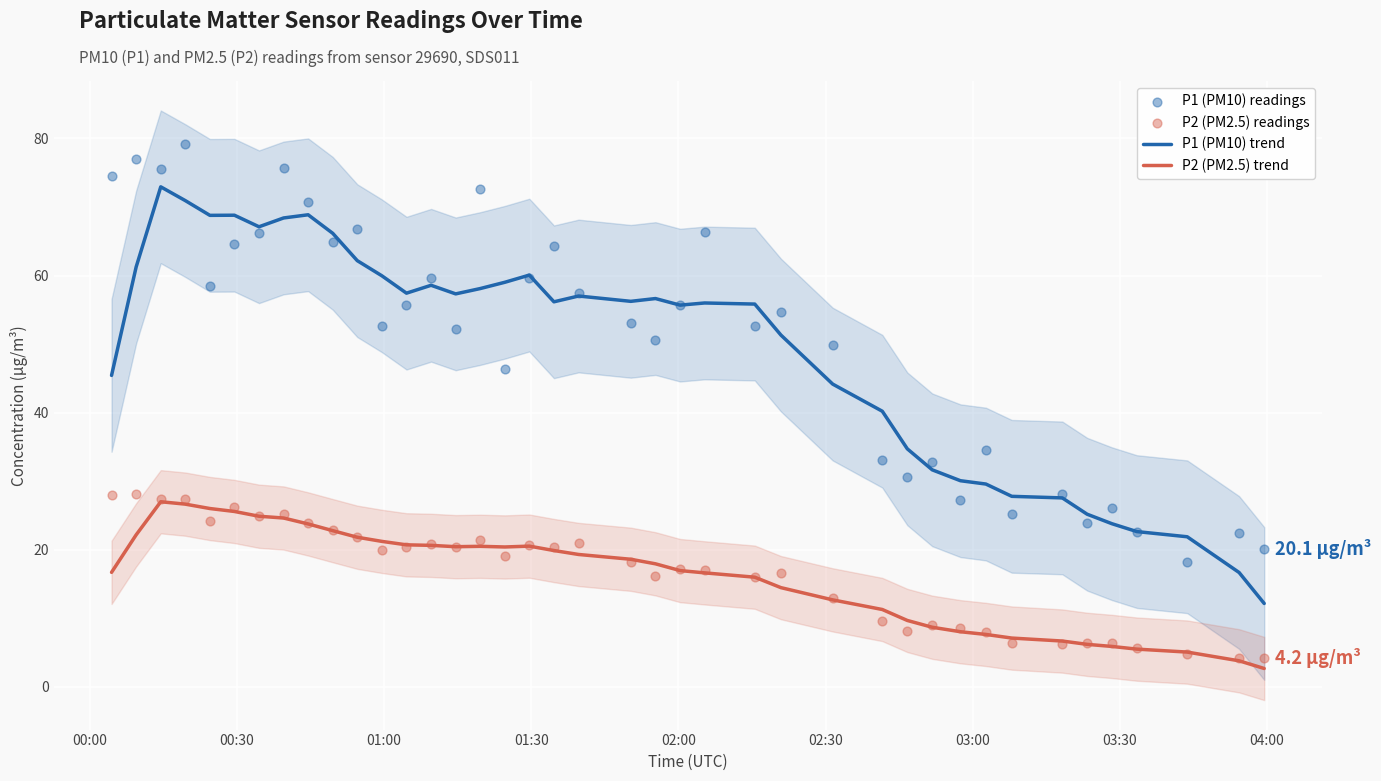

Which series has the largest total across all categories?

P1 (PM10) readings